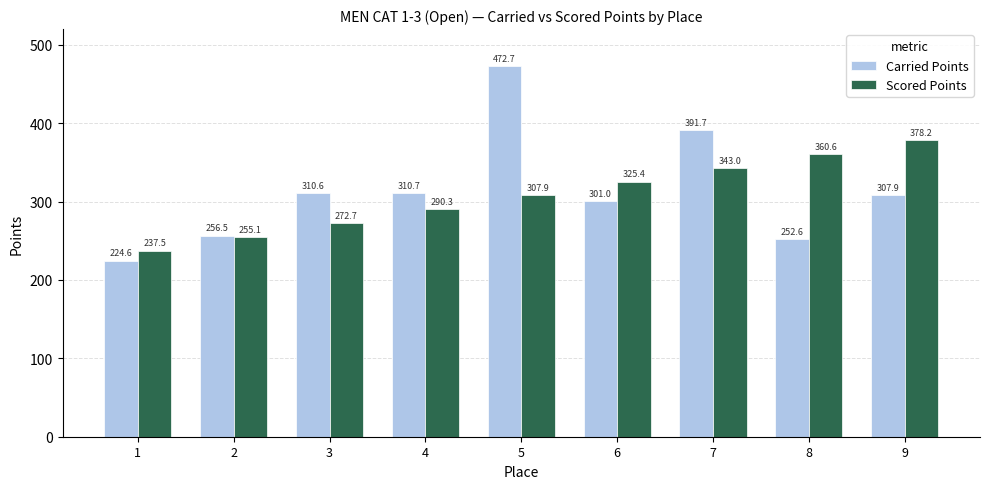

How many bars are there in each group?

2